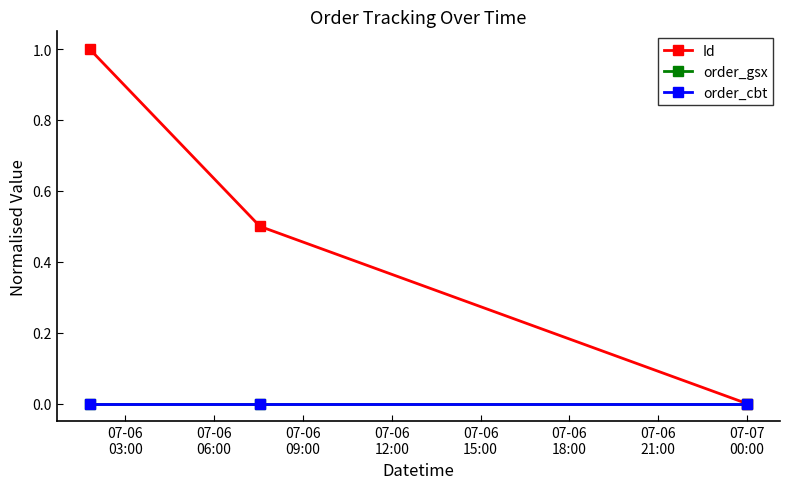

What is the label of the 1st point from the left?

07-06
03:00